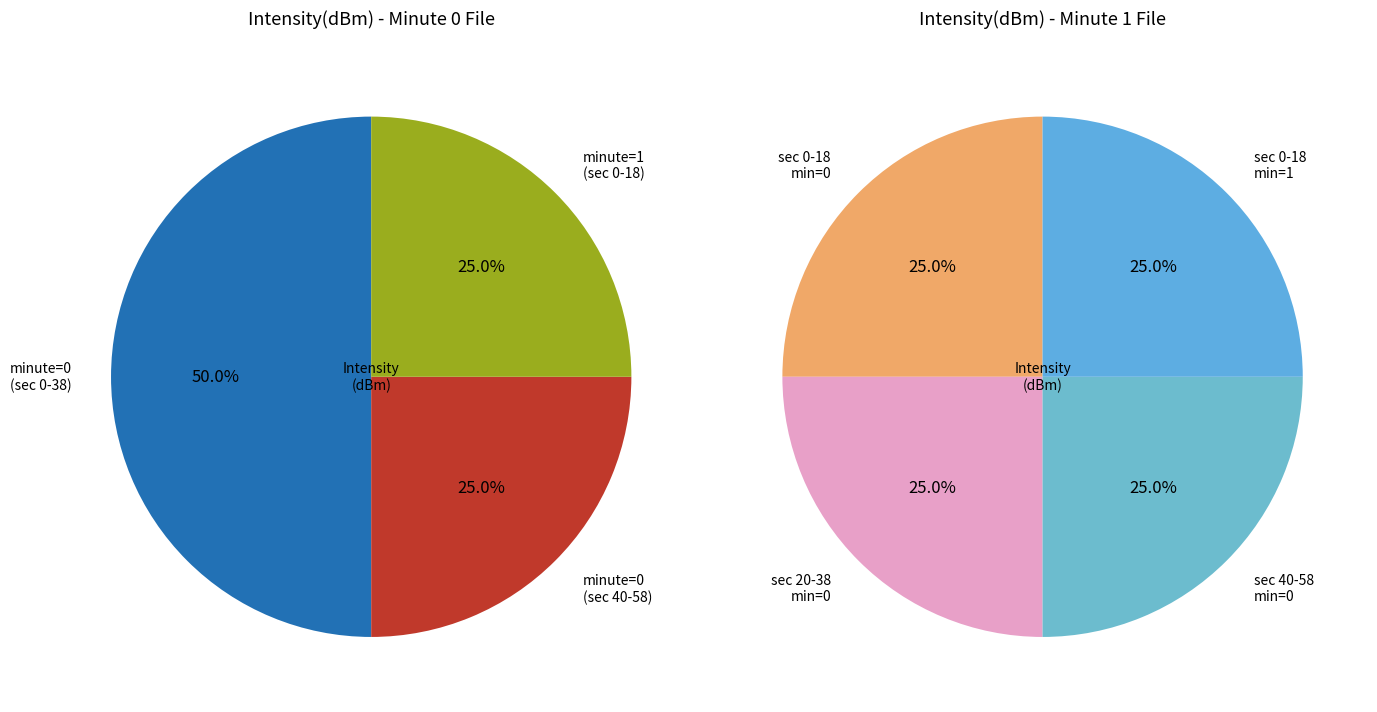

Is there any slice that represents more than half of the pie?

No